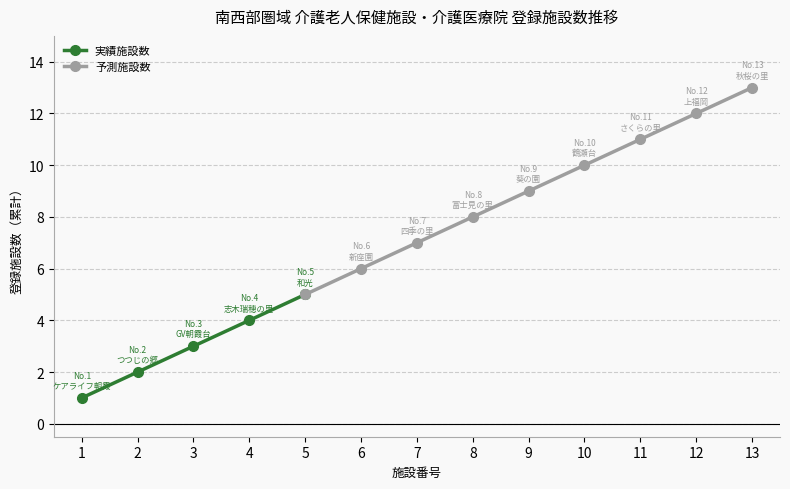

Which category has the highest value in the 実績施設数 series?

5